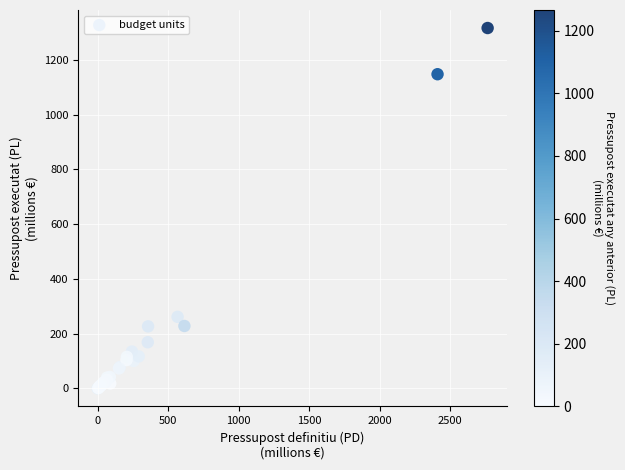

What Y value in the scatter plot is closest to 658?

261.6